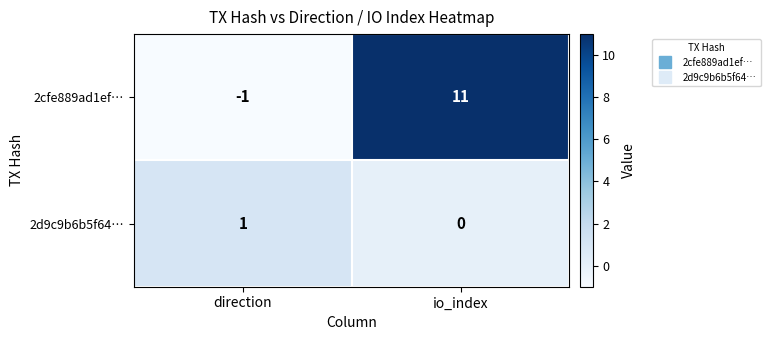

Which series has the widest spread of values?

2cfe889ad1ef…